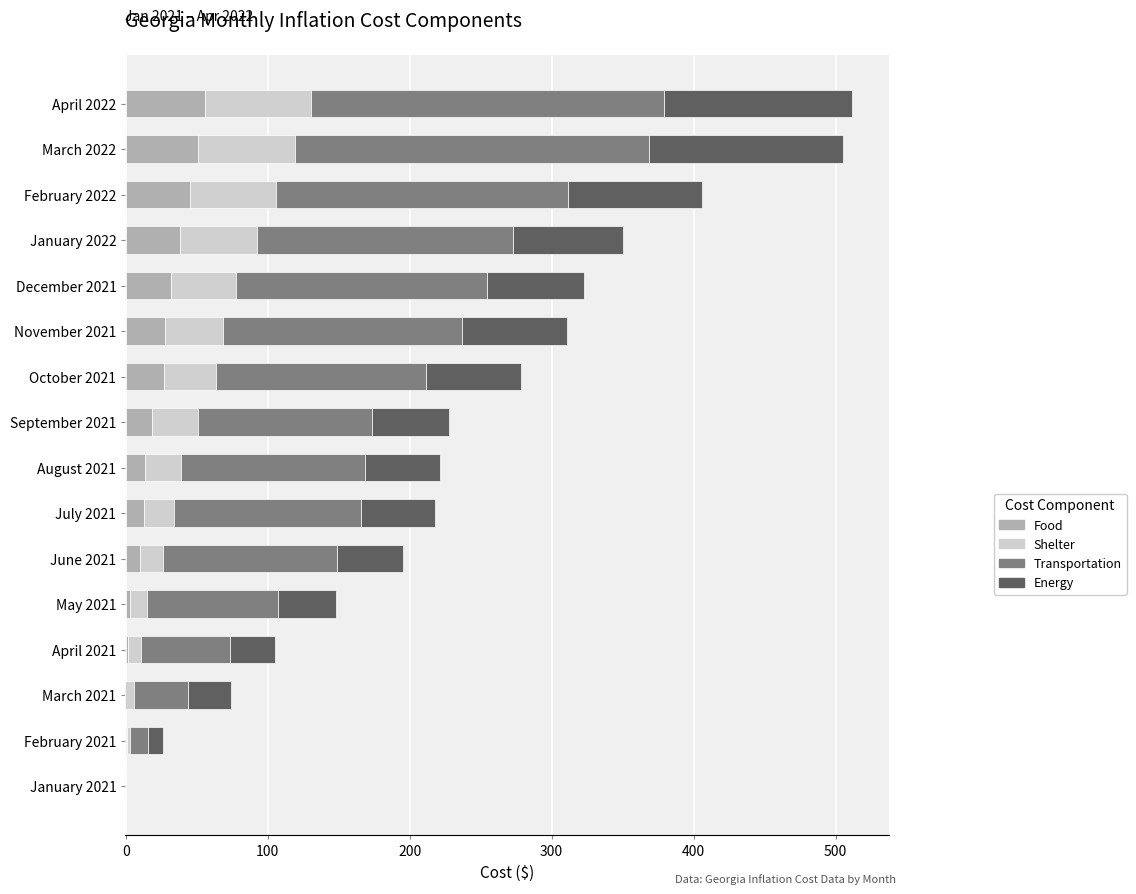

How many bars are there in each group?

4